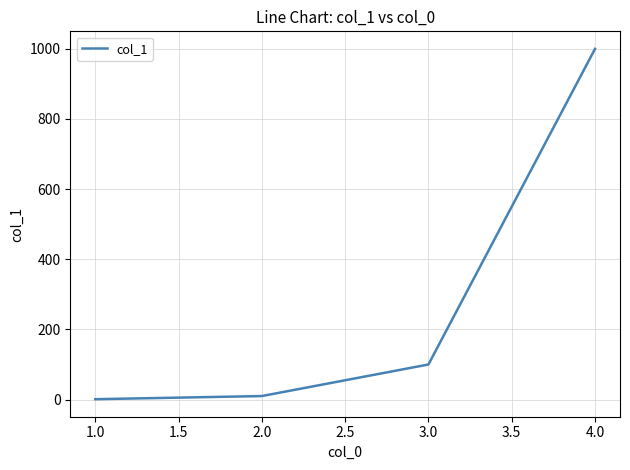

List the labels in order of value, smallest first.

1.0, 2.0, 3.0, 4.0